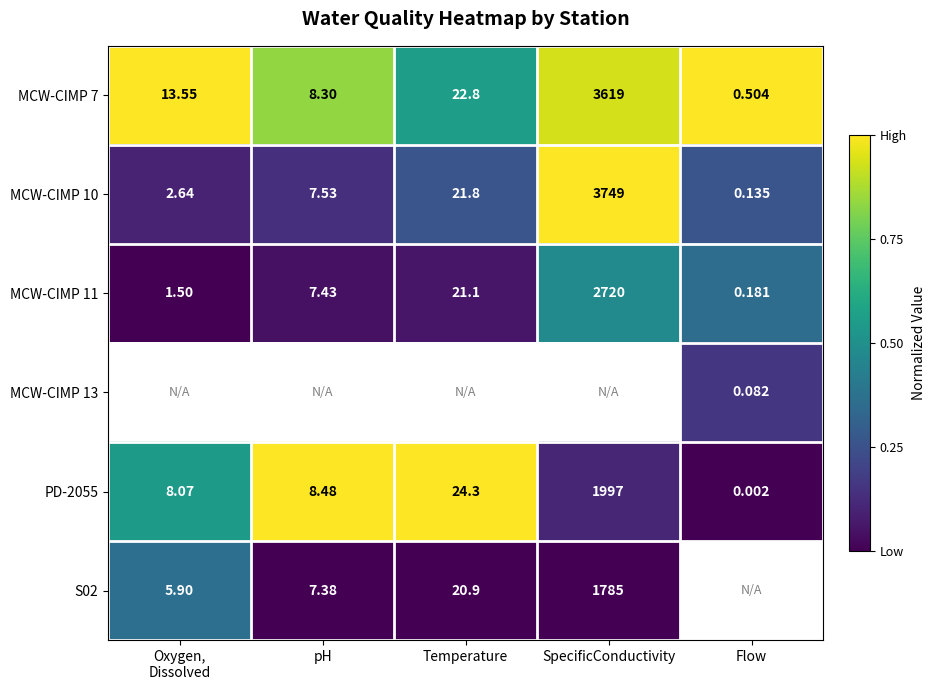

The MCW-CIMP 10 series shows 0.1 at pH. True or false?

True